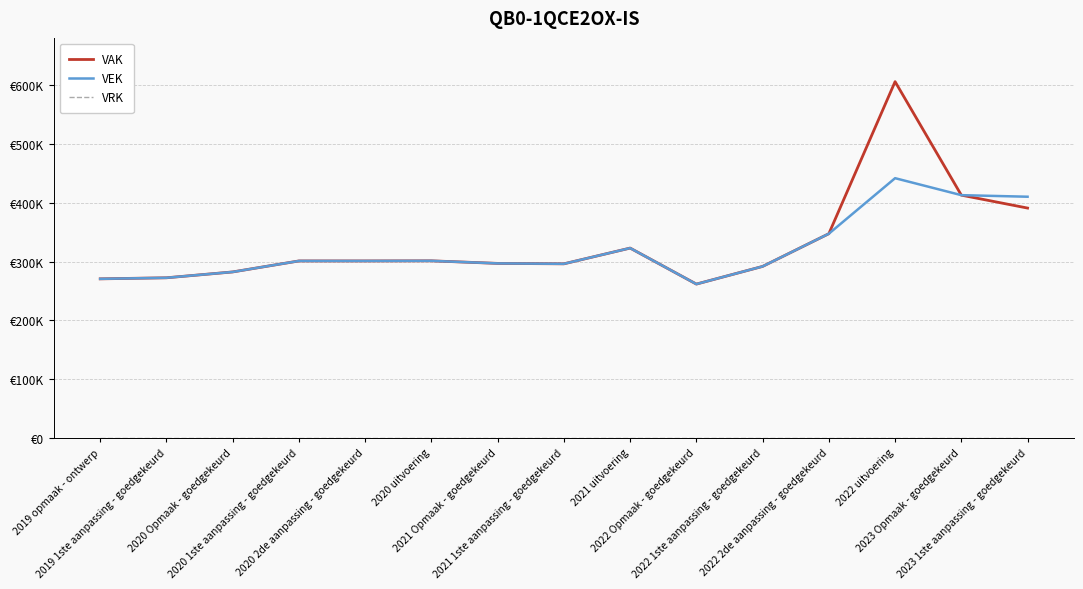

What is the average value of the VEK series?

320636